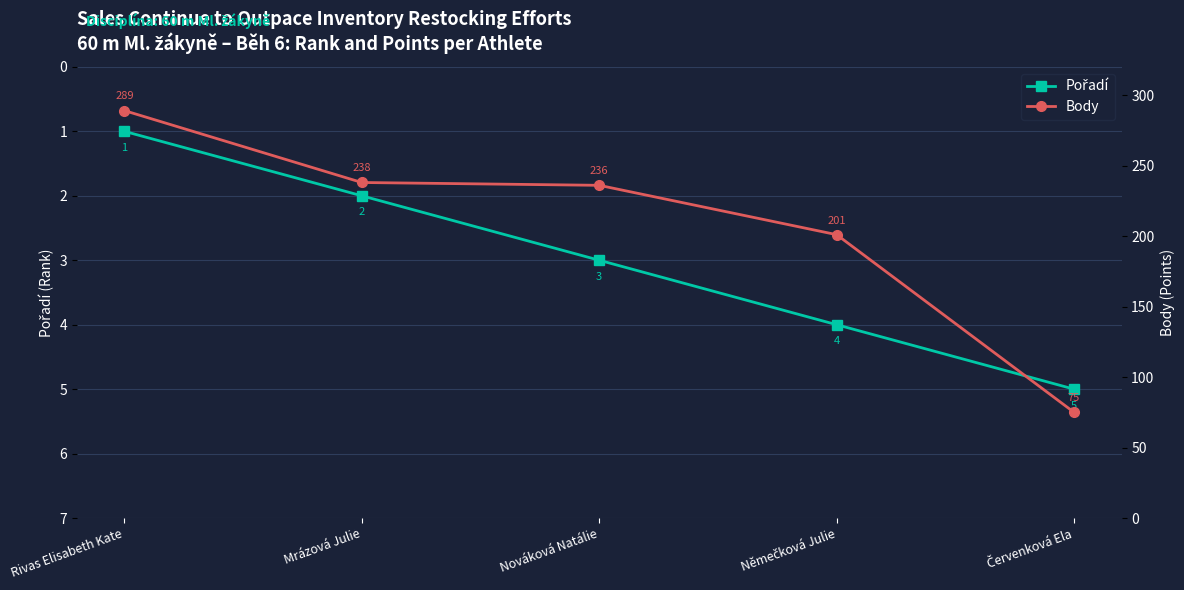

What is the average value of the Body series?

208